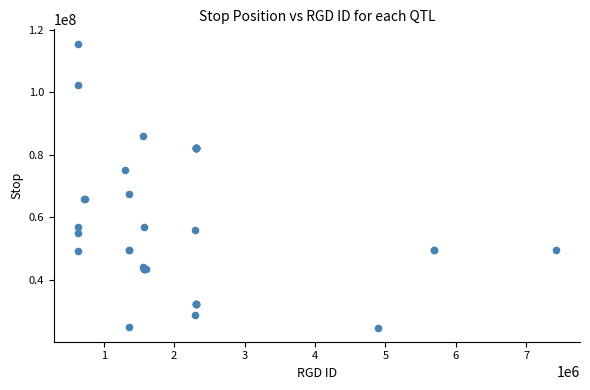

What Y value in the scatter plot is closest to 70119187?

67340647